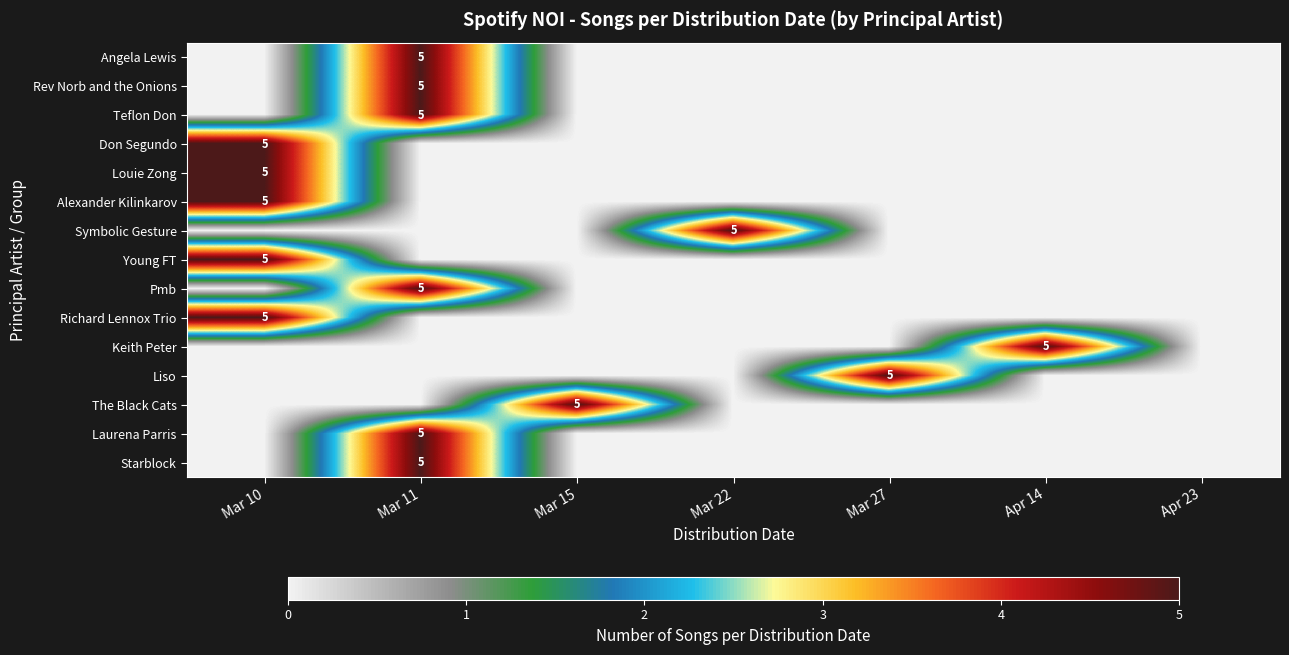

The value of The Black Cats at Mar 15 is 8. True or false?

False